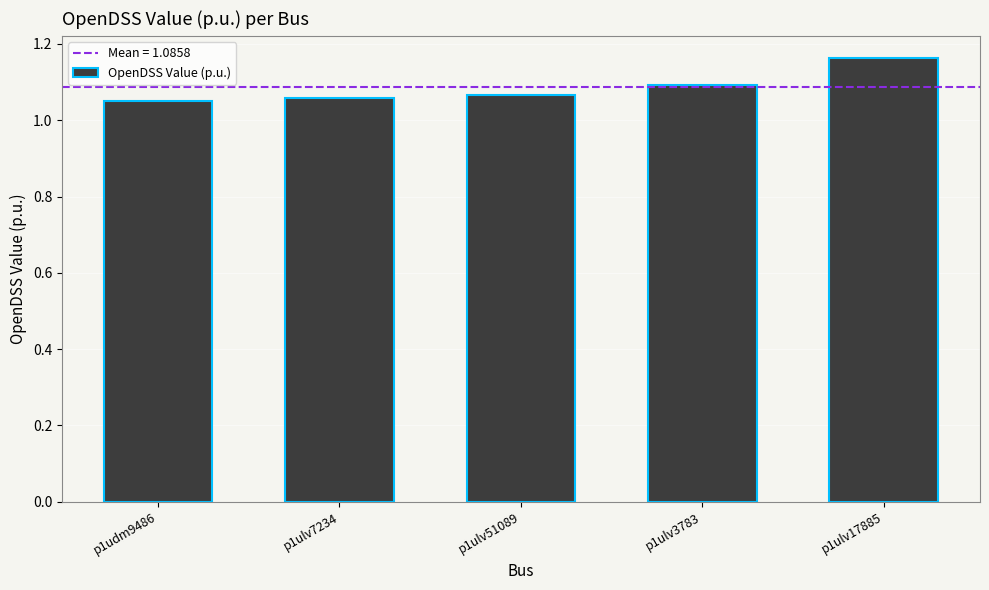

What is the difference between the values at p1udm9486 and p1ulv17885?

0.1